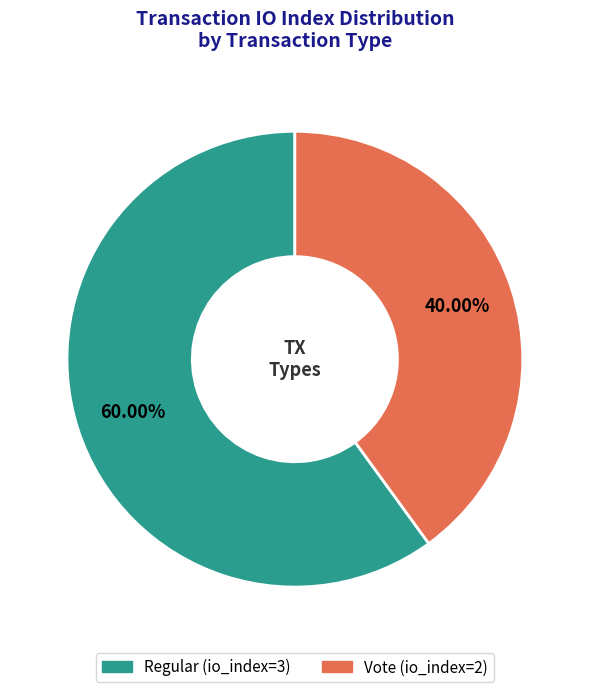

How many segments does this pie chart have?

2